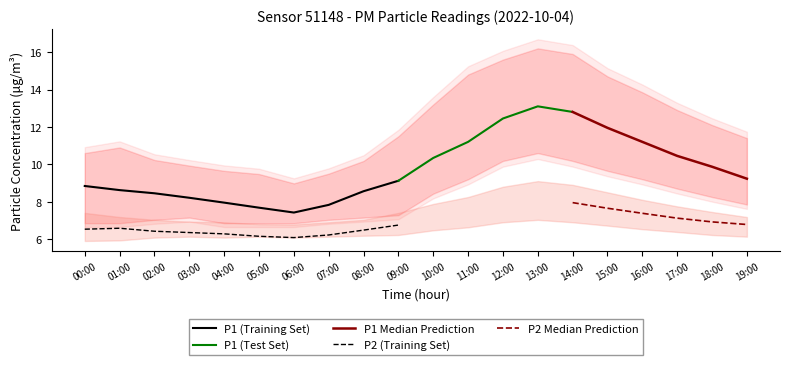

Which series has the largest range (max minus min)?

P1_upper